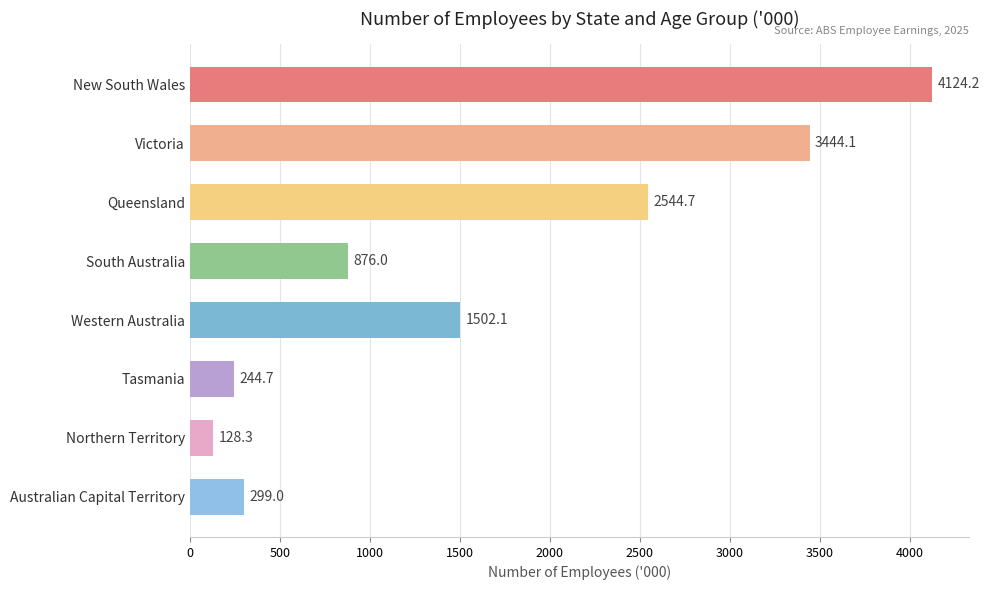

Reading bottom to top, what are all the values shown in this chart?

Australian Capital Territory=299.0	Northern Territory=128.3	Tasmania=244.7	Western Australia=1502.1	South Australia=876.0	Queensland=2544.7	Victoria=3444.1	New South Wales=4124.2